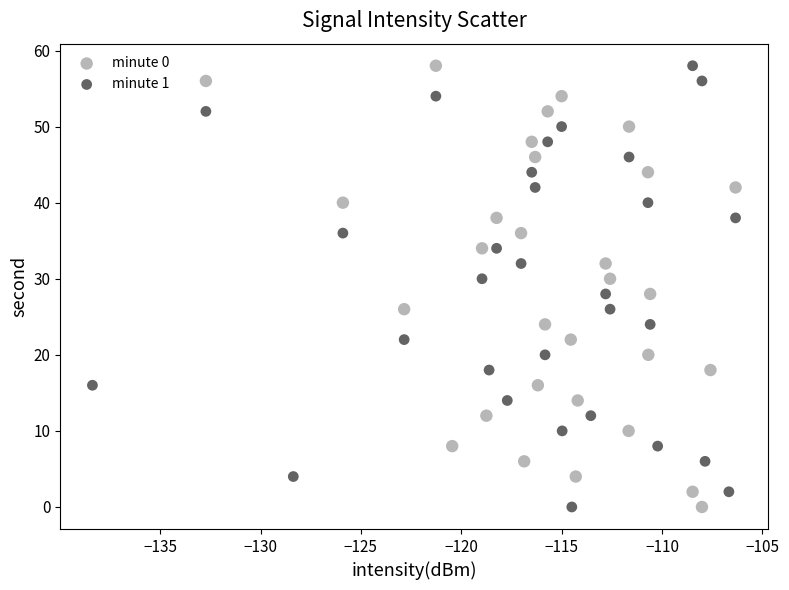

What are all the series names shown in the legend?

minute 0, minute 1